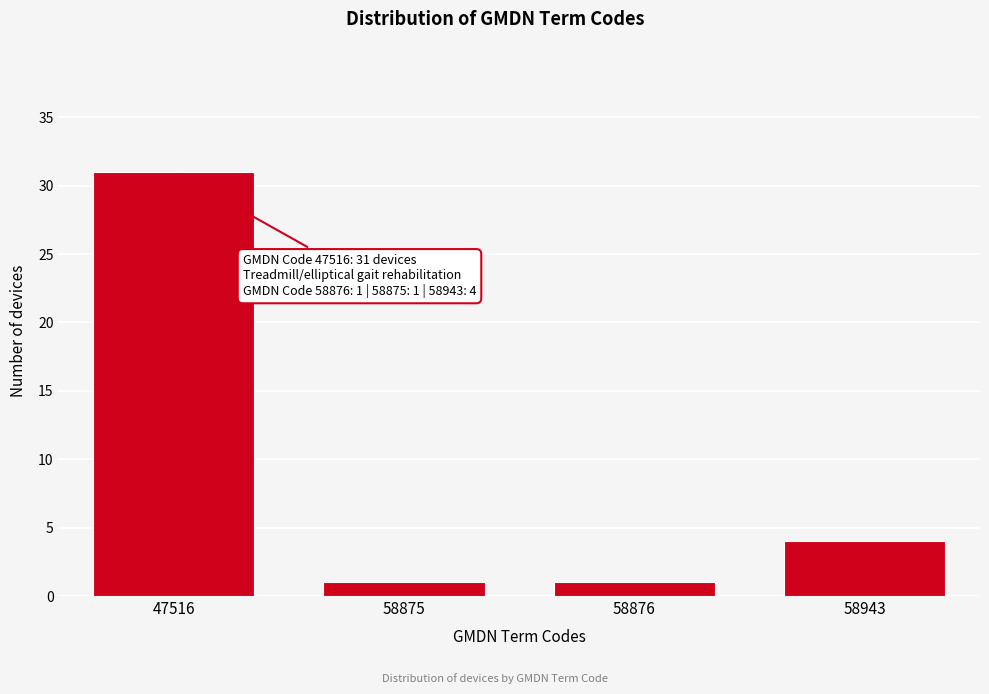

Reading left to right, extract all data points from this chart.

47516=31	58875=1	58876=1	58943=4